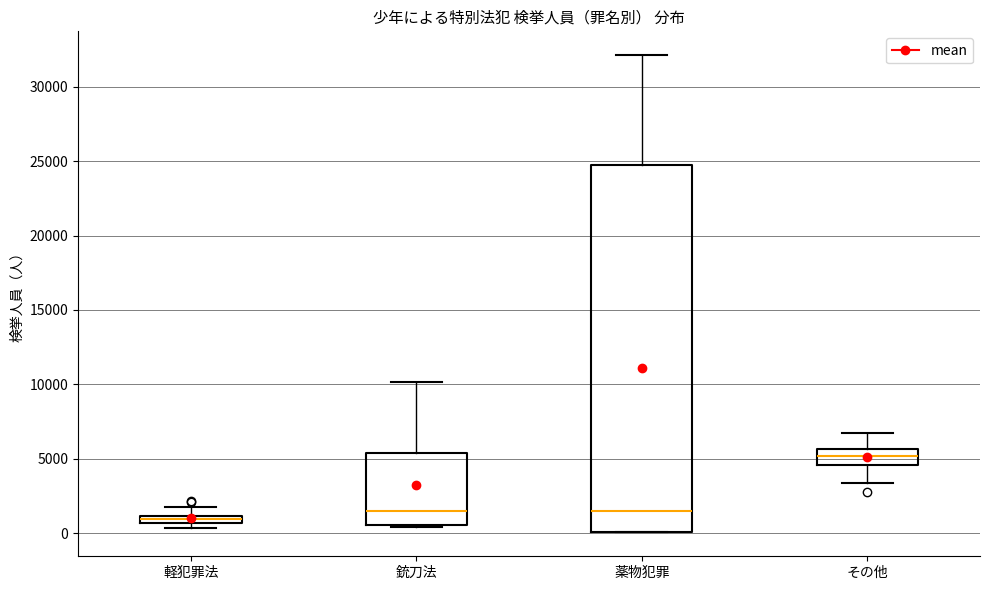

Where does the lower whisker of the box for その他 end on the y-axis? The values are not printed on the chart, so give them approximately, as read against the axis.

3500